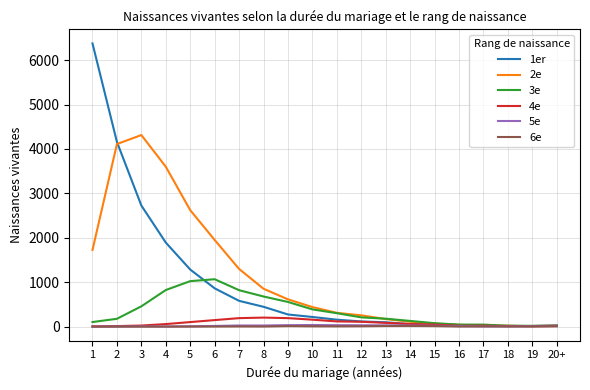

Is the value of 2e at 4 greater than the value of 4e at 8?

Yes